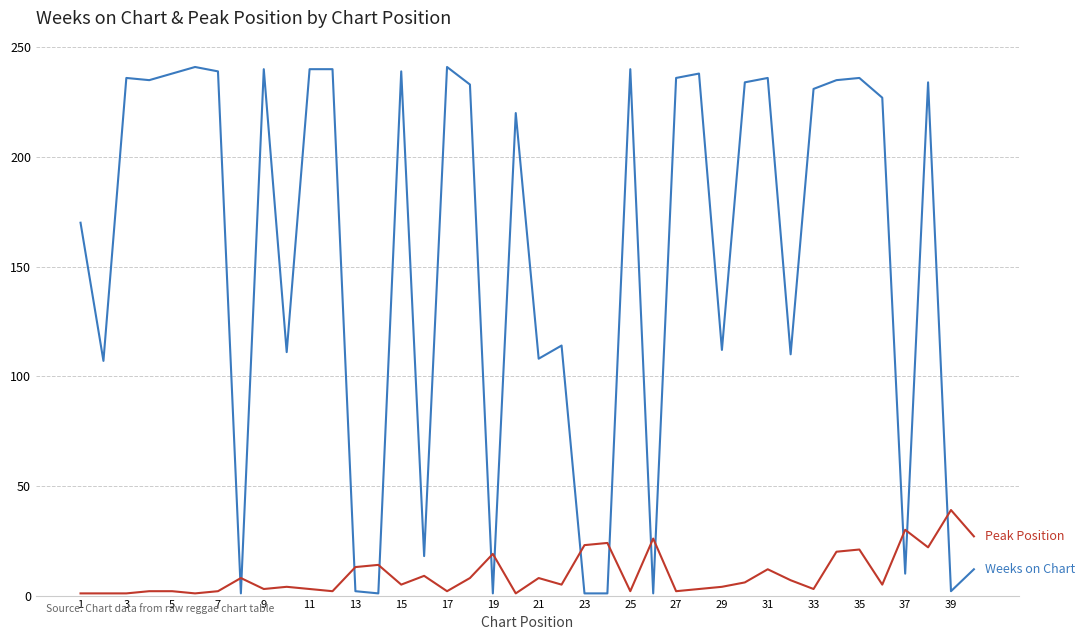

What is the greatest value displayed?

241